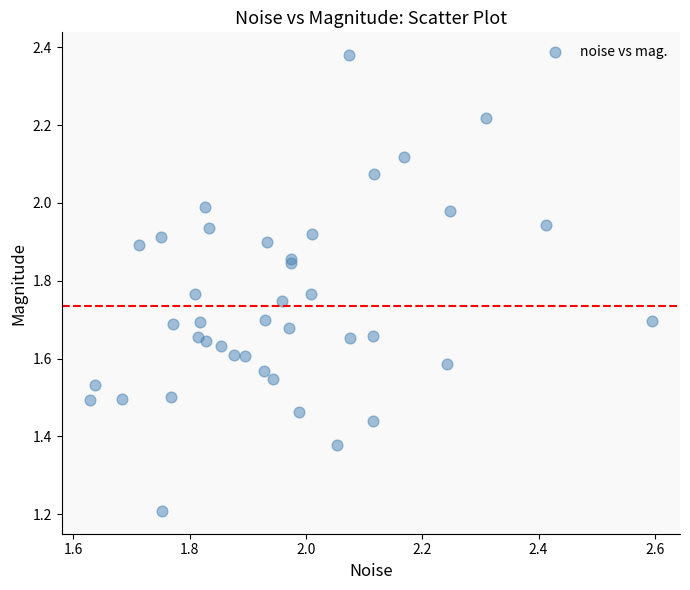

What Y value in the scatter plot is closest to 1?

1.2